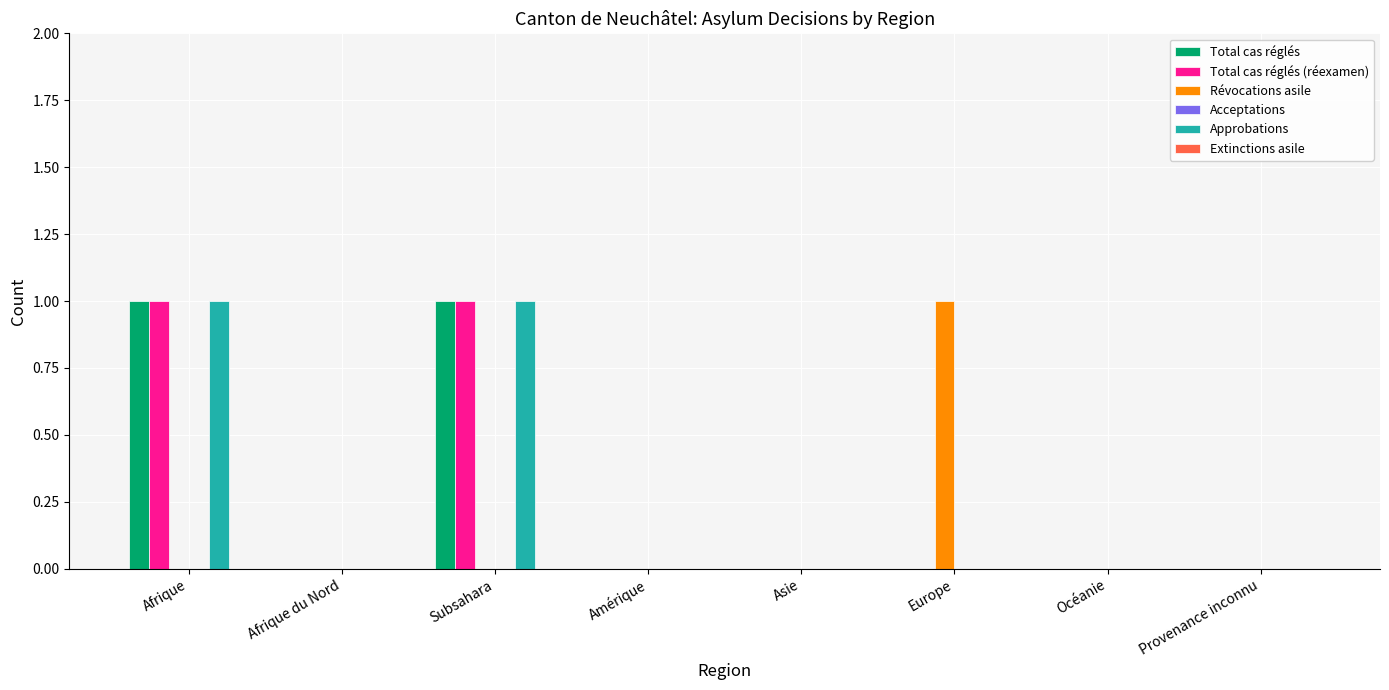

Is the value of Révocations asile at Océanie greater than the value of Total cas réglés (réexamen) at Subsahara?

No